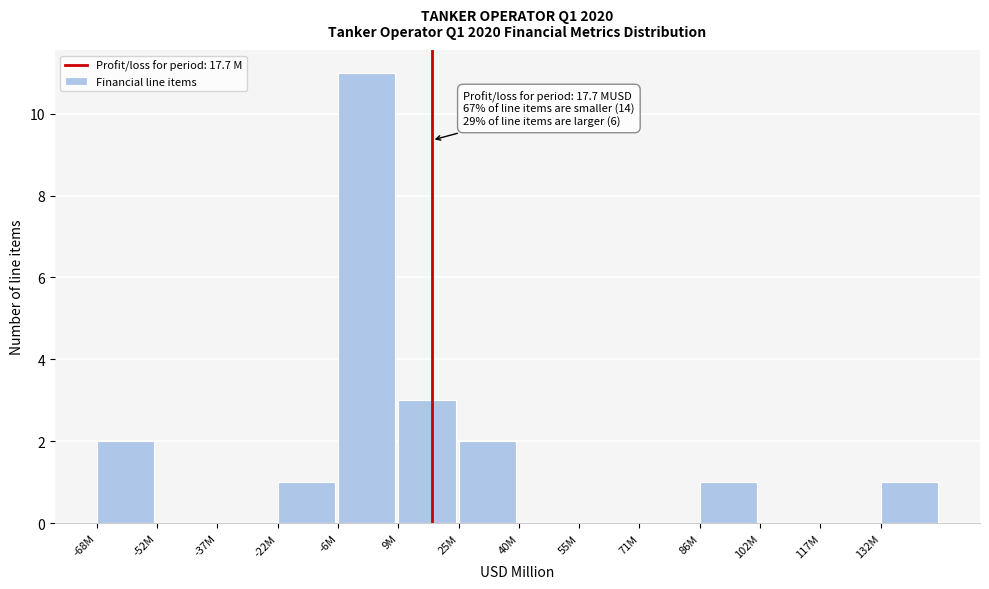

Reading left to right, what are all the values shown in this chart?

-68M=2	-52M=0	-37M=0	-22M=1	-6M=11	9M=3	25M=2	40M=0	55M=0	71M=0	86M=1	102M=0	117M=0	132M=1